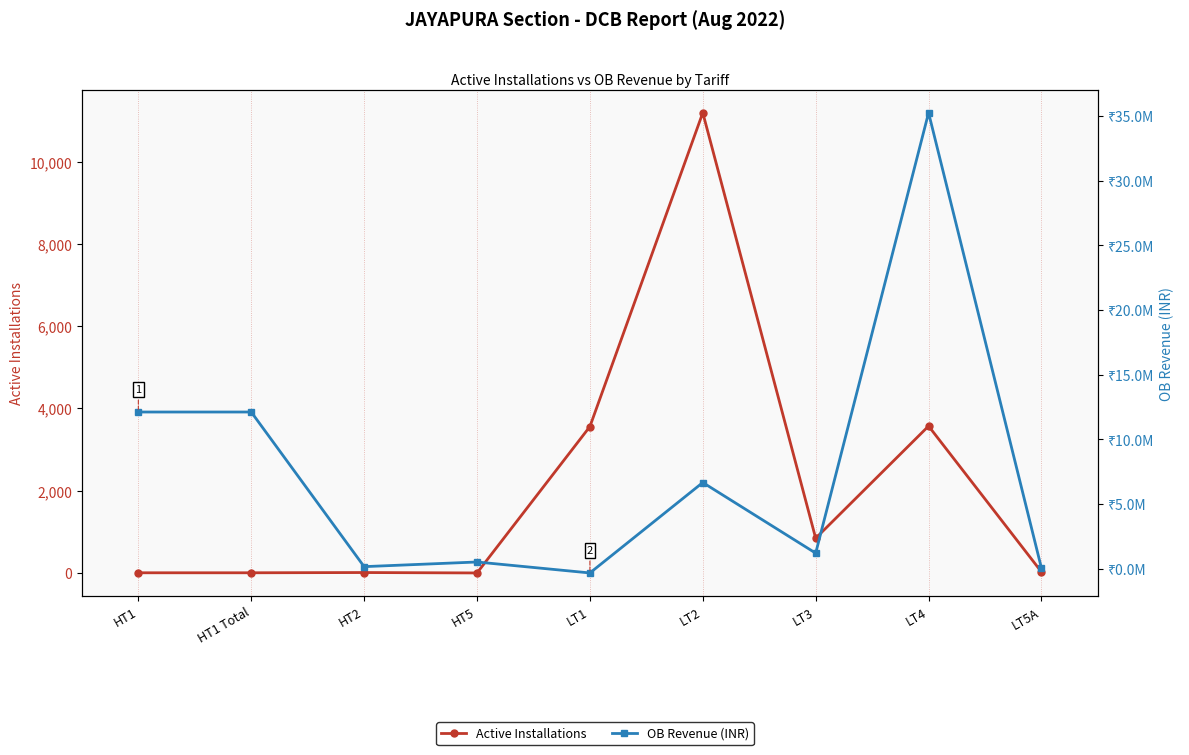

Where is the first local maximum for OB Revenue (INR)?

HT5